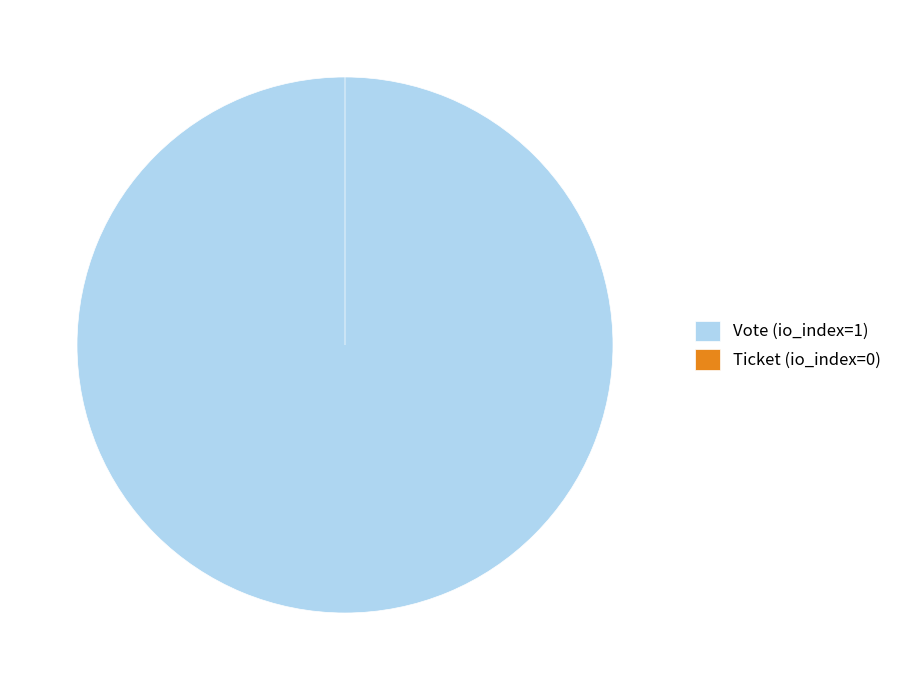

How many slices are in this pie chart?

2